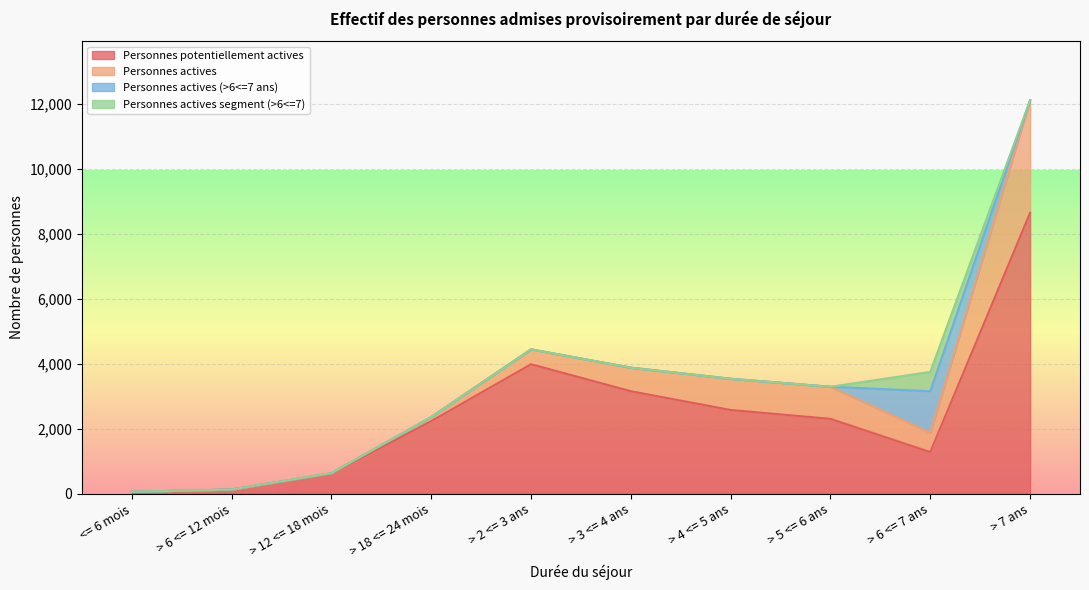

At which category is the sum across all series the highest?

> 7 ans